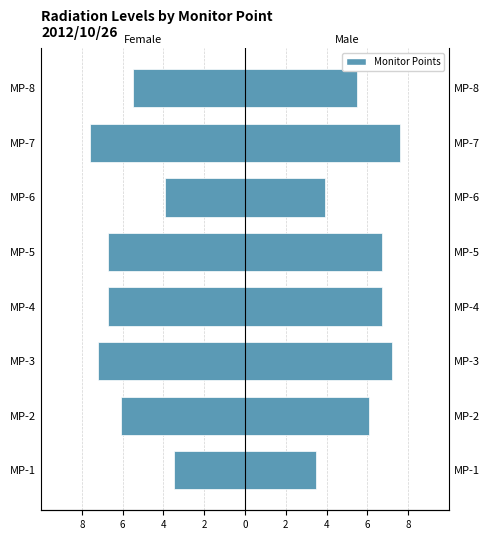

How many data points in Male are less than 6?

3